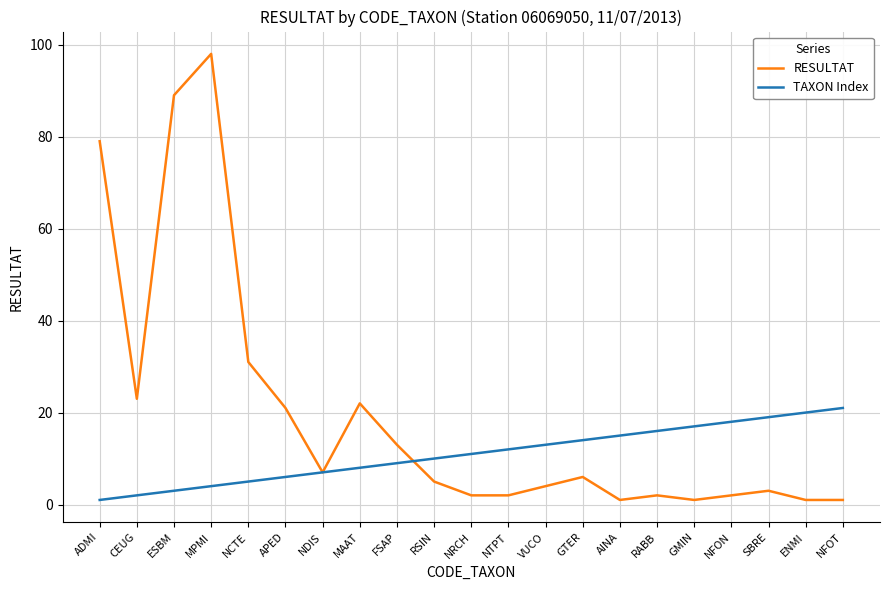

Rank the categories by TAXON Index value from highest to lowest.

NFOT, ENMI, SBRE, NFON, GMIN, RABB, AINA, GTER, VUCO, NTPT, NRCH, RSIN, FSAP, MAAT, NDIS, APED, NCTE, MPMI, ESBM, CEUG, ADMI